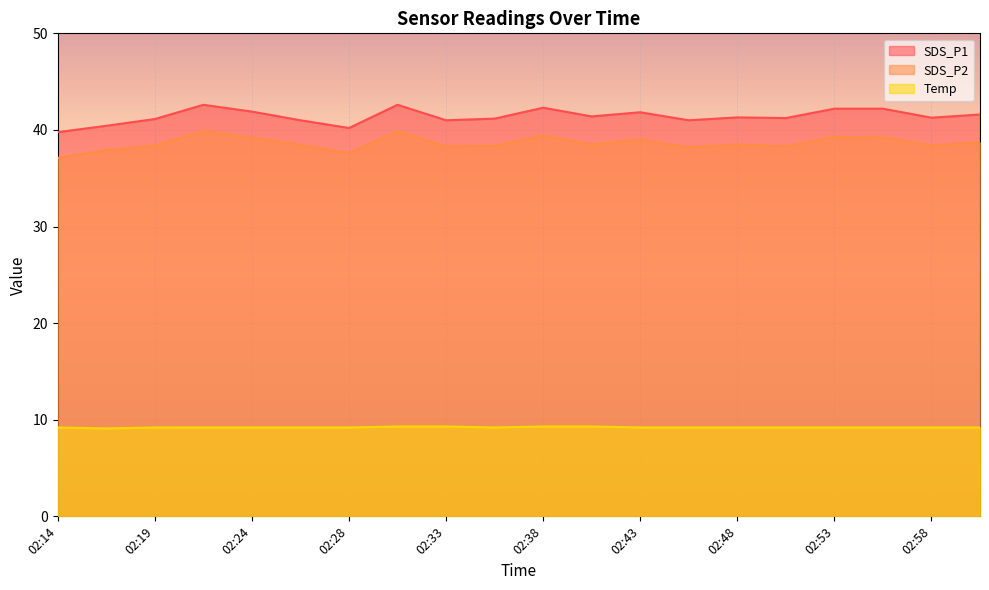

What is the label of the 1st point from the right?

03:00